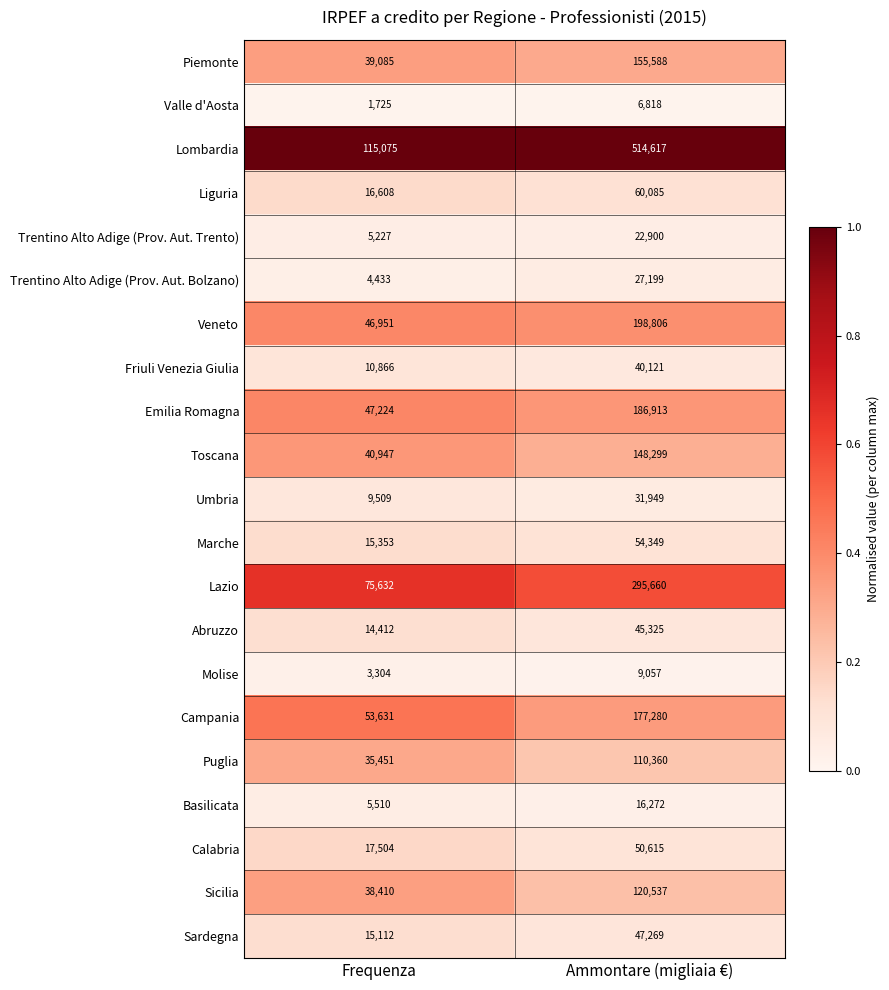

Which series has the largest range (max minus min)?

Lombardia